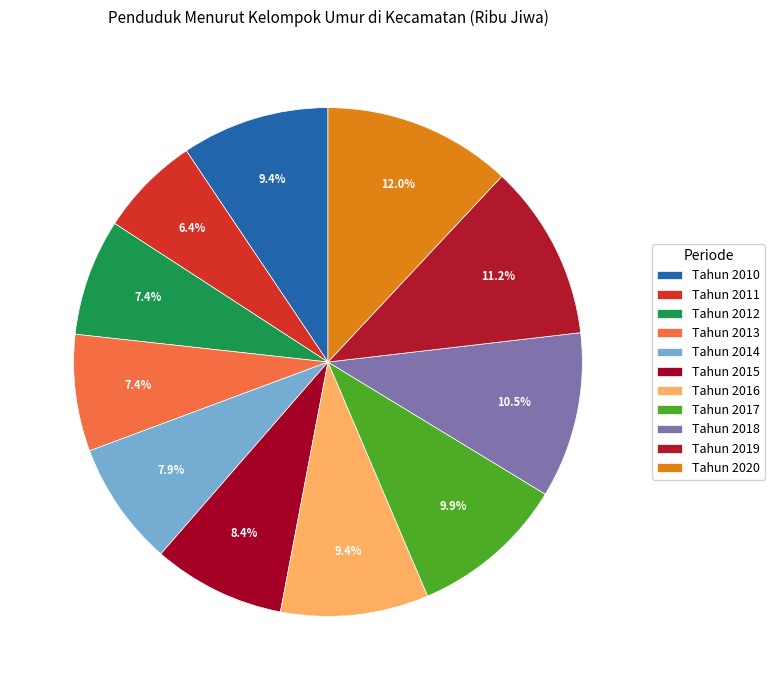

What is the smallest slice in the pie chart?

Tahun 2011